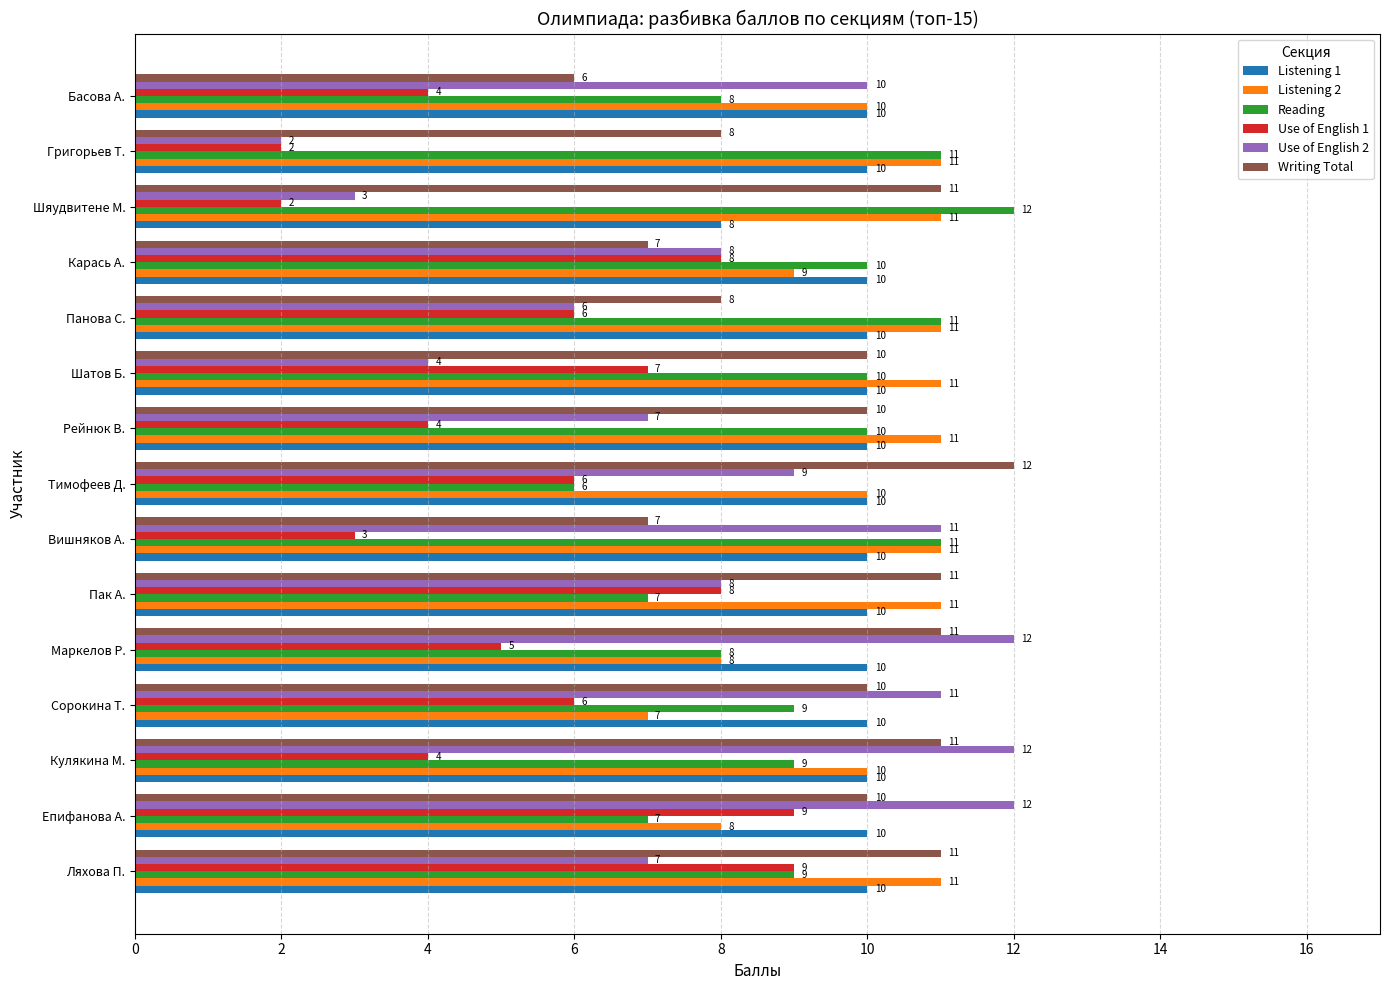

What is the lowest value of the Listening 1 series?

8